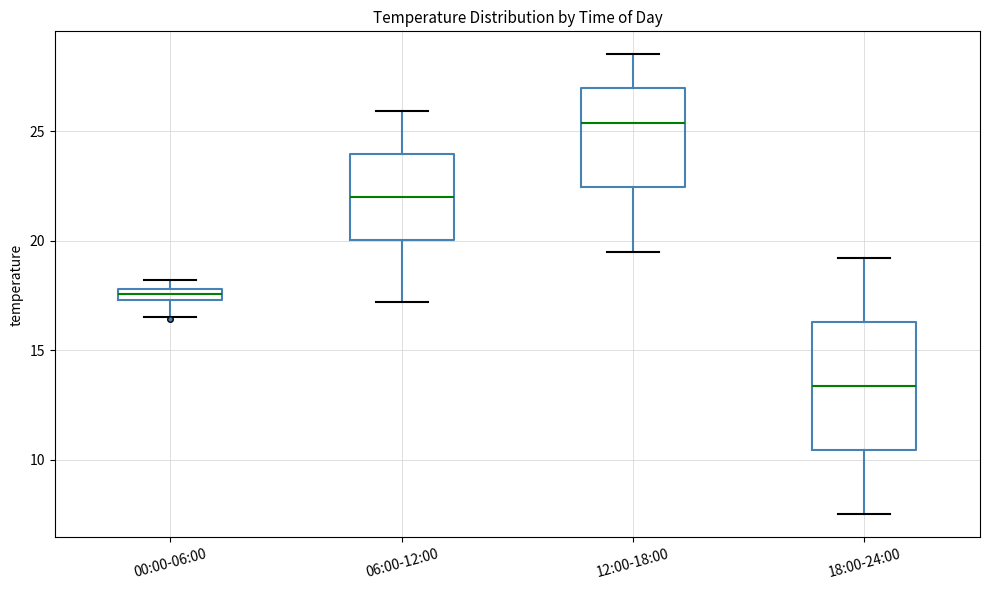

Where does the lower whisker of the box for 18:00-24:00 end on the y-axis? The values are not printed on the chart, so give them approximately, as read against the axis.

7.5